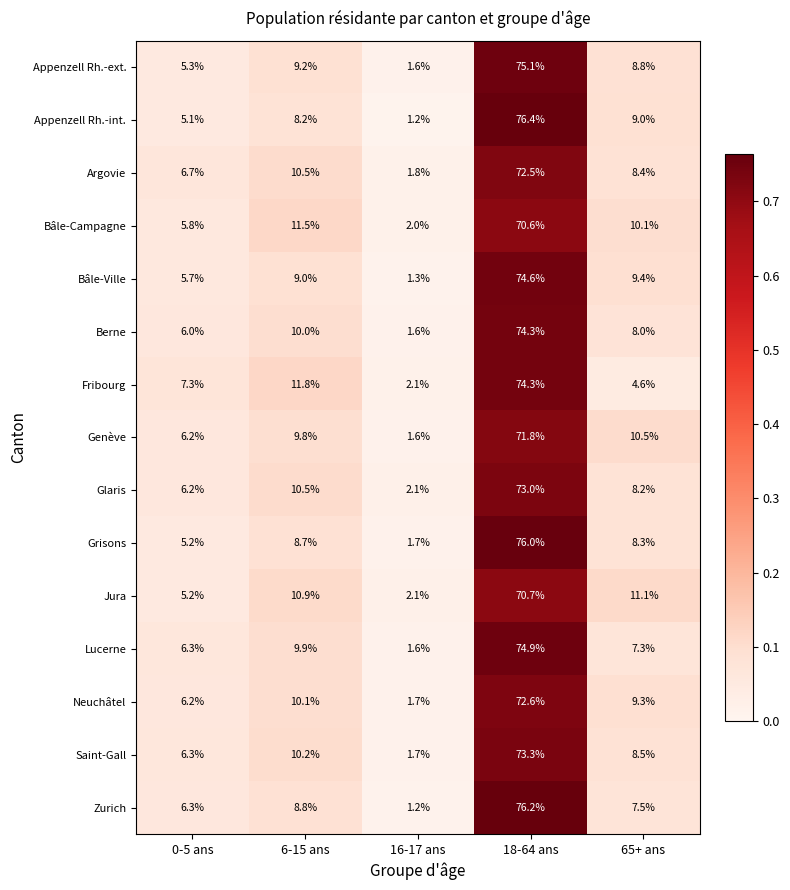

Which category has the highest value across all series?

18-64 ans